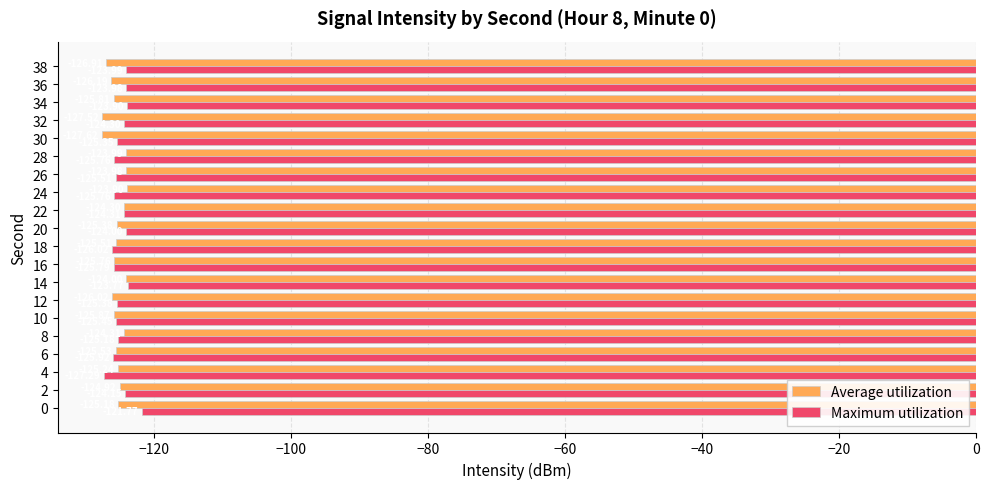

How many values in the Average utilization series exceed -125?

7